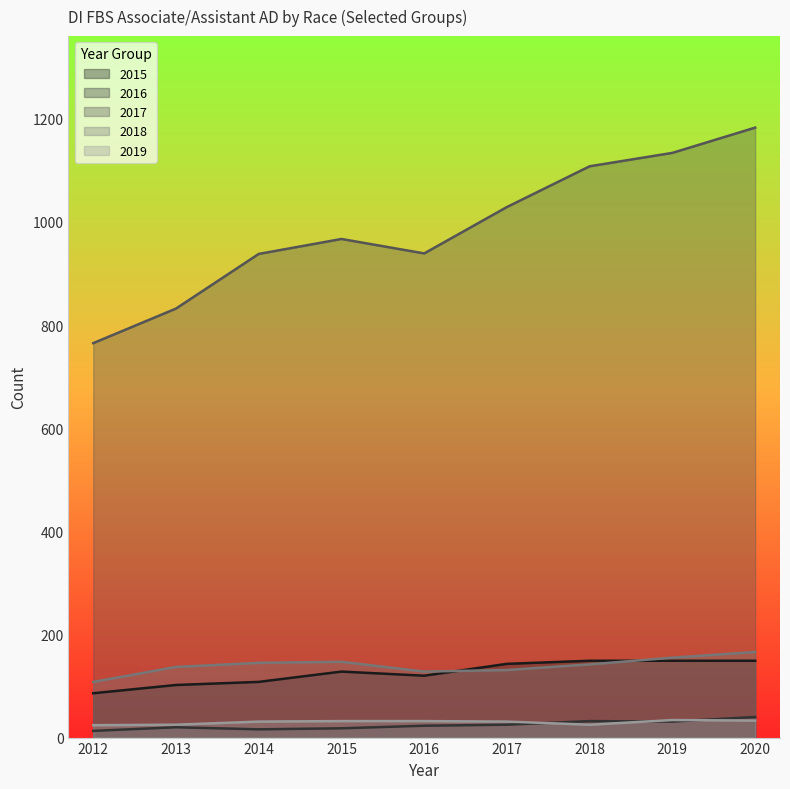

What is the average value of the 2016 series?

24